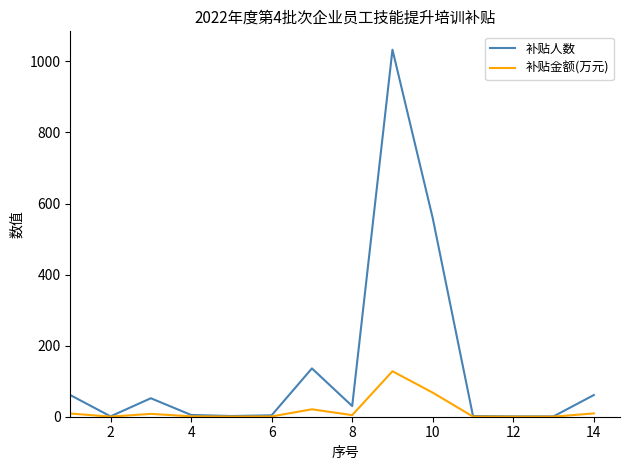

Rank the series by their average value, from lowest to highest.

补贴金额(万元), 补贴人数